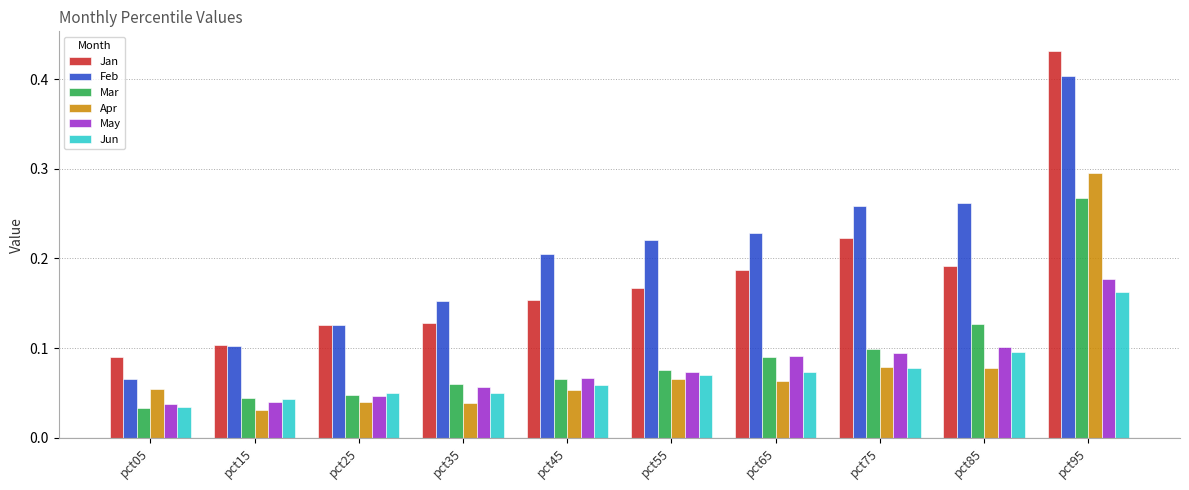

At which label does Apr reach its peak?

pct95